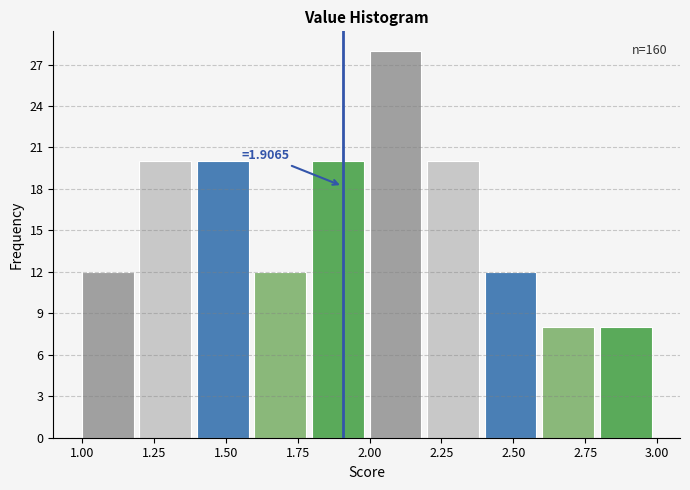

Which range on the x-axis has the tallest bar?

2.0 to 2.2